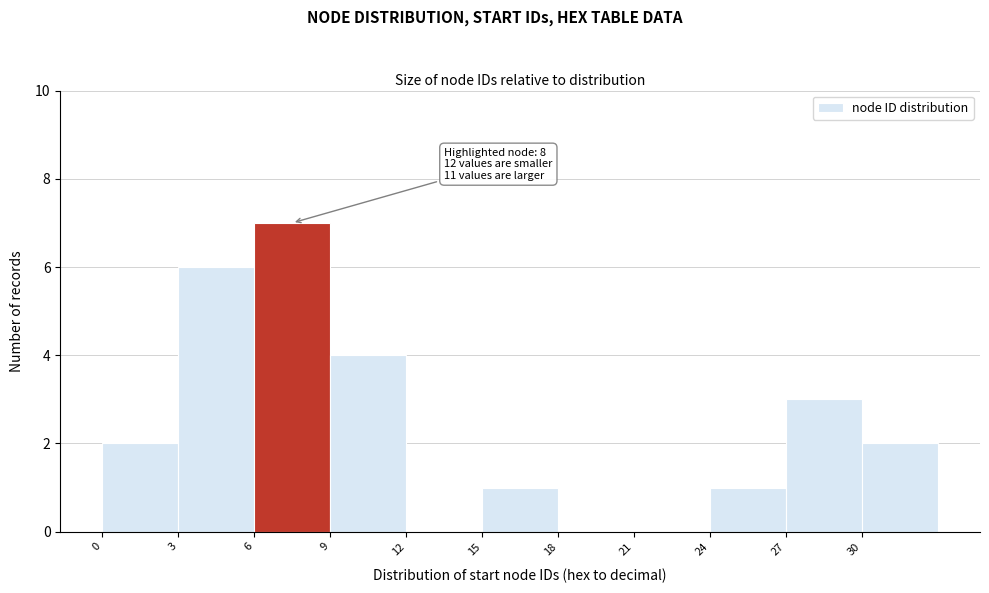

Which range on the x-axis has the tallest bar?

6 to 9